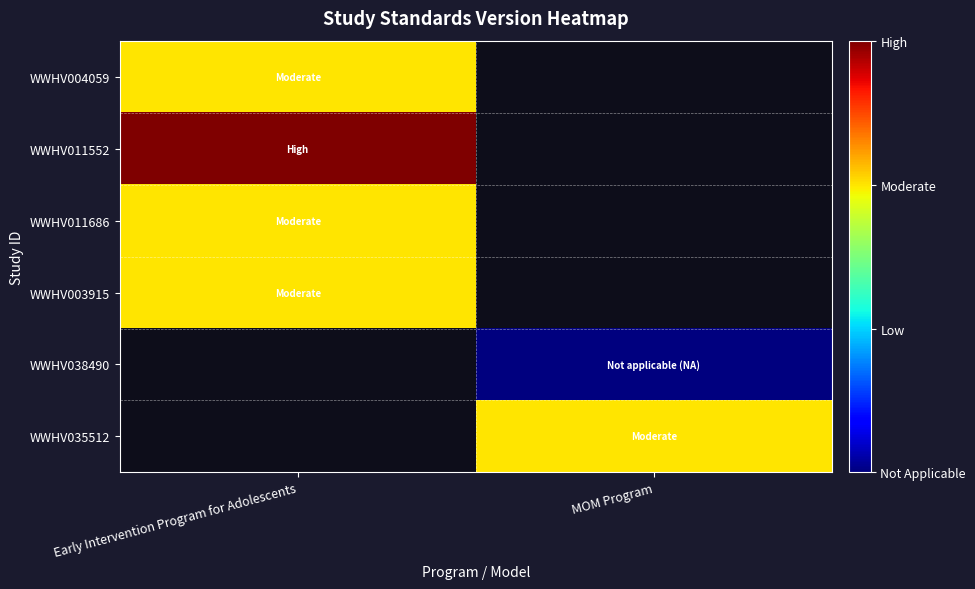

Count the number of data series in this chart.

6